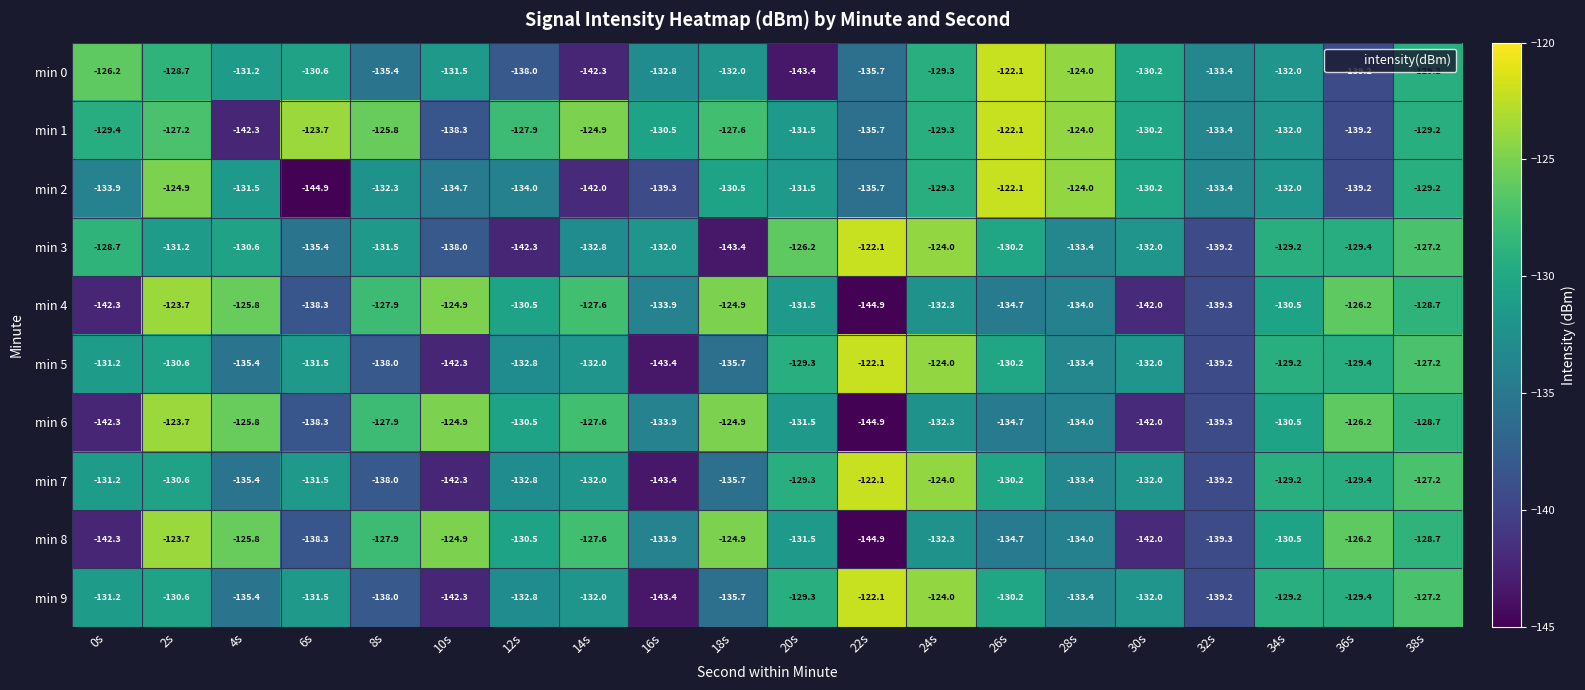

What is the approximate value of min 8 at 0s?

-142.3